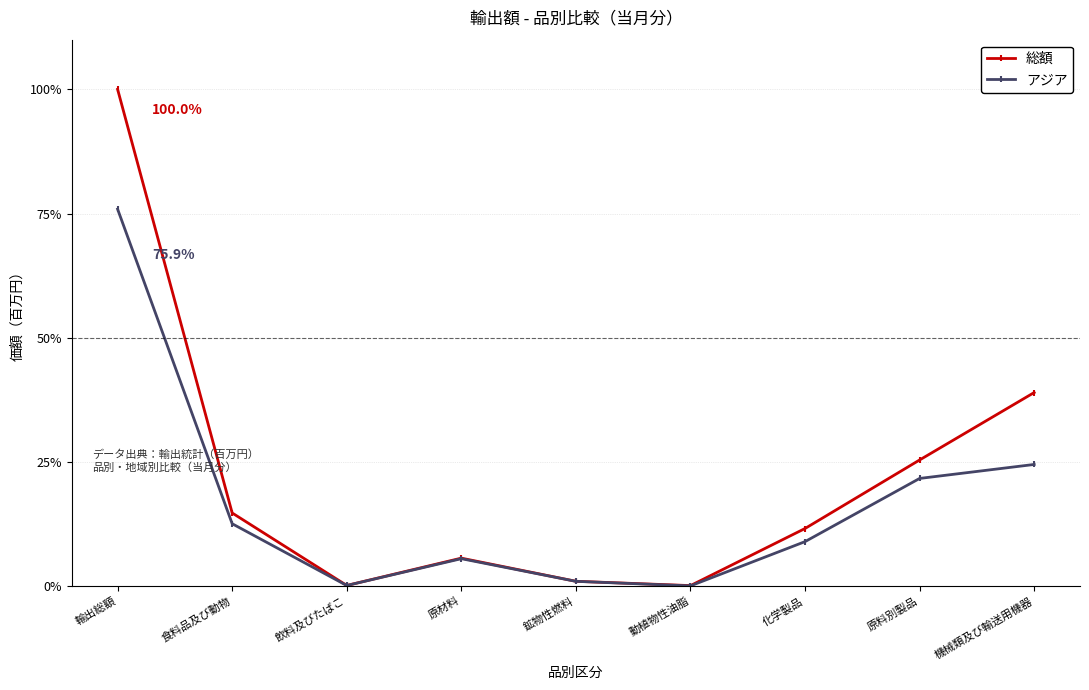

How many data points in 総額 are less than 11?

4